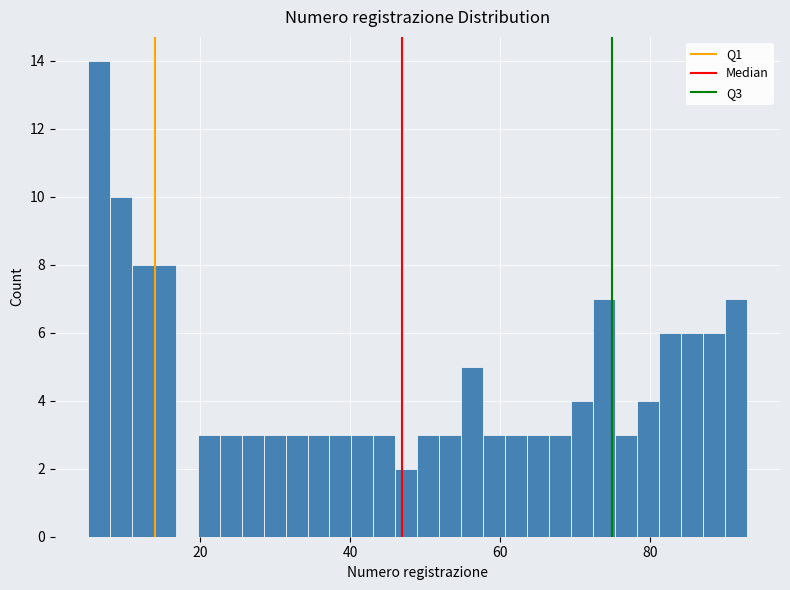

Read against the x-axis, roughly where is the centre of the tallest bar?

6